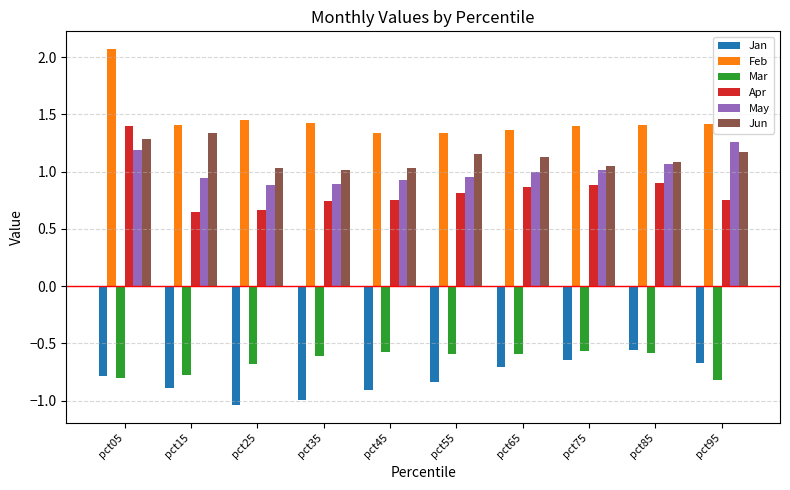

What is the difference between the highest and lowest values at pct25?

2.5